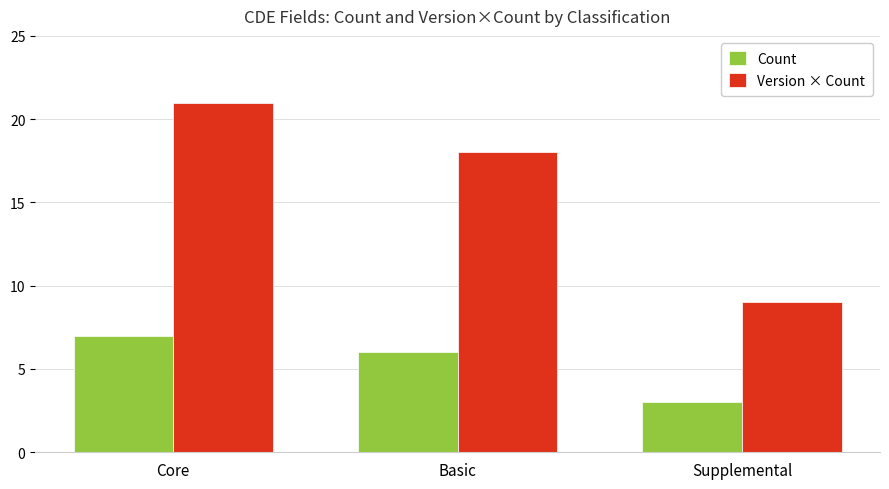

What are all the series names shown in the legend?

Count, Version × Count